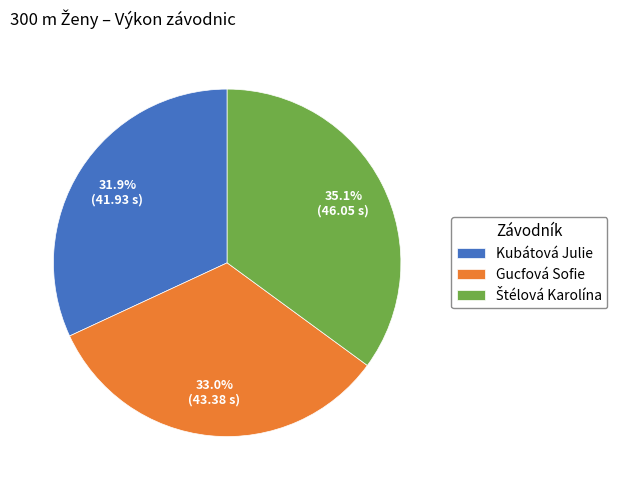

Which slice is the smallest?

Kubátová Julie